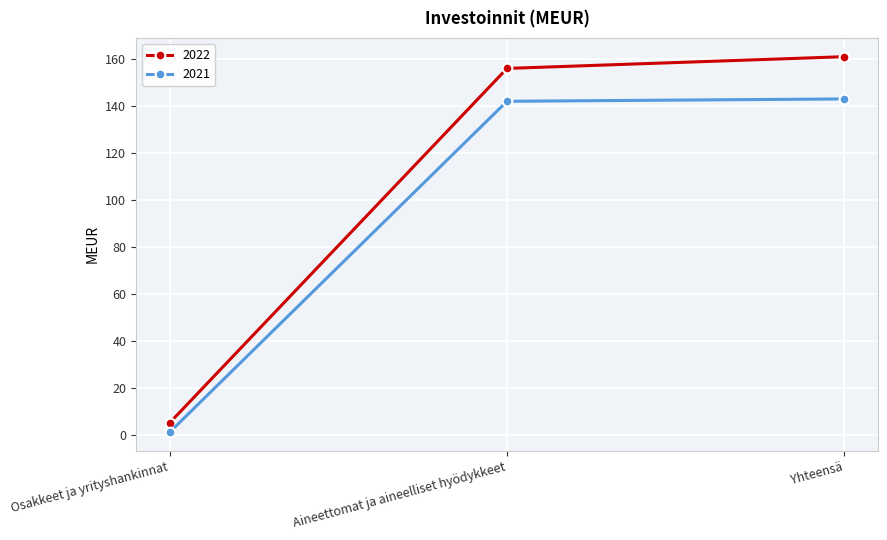

Is the value of 2022 at Yhteensä greater than the value of 2021 at Osakkeet ja yrityshankinnat?

Yes